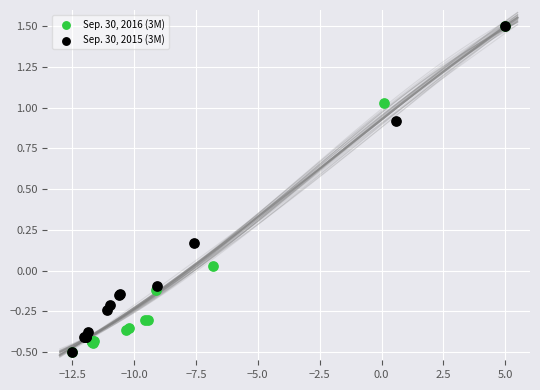

What are all the series names shown in the legend?

Sep. 30, 2016 (3M), Sep. 30, 2015 (3M)